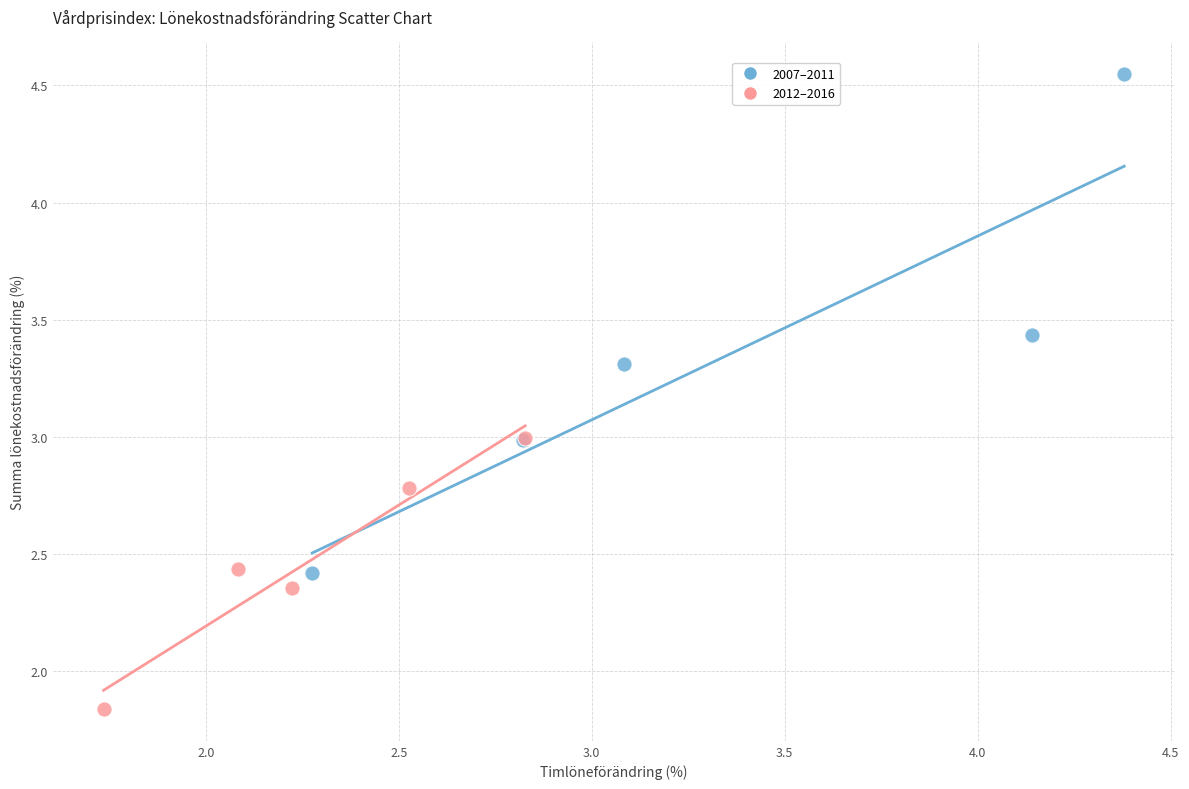

Which series contains the lowest Y value?

2012–2016